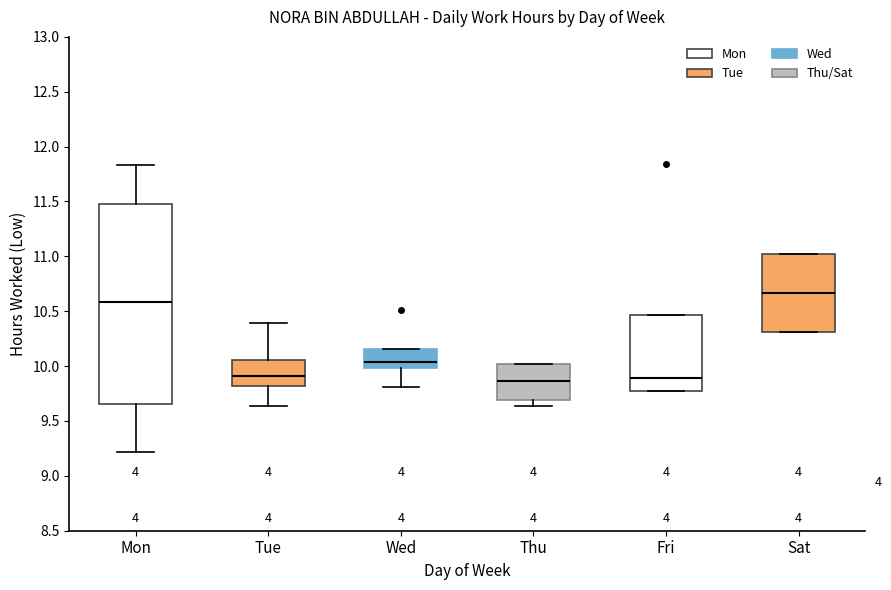

Where is the upper edge of the box for Fri on the y-axis? The values are not printed on the chart, so give them approximately, as read against the axis.

10.45